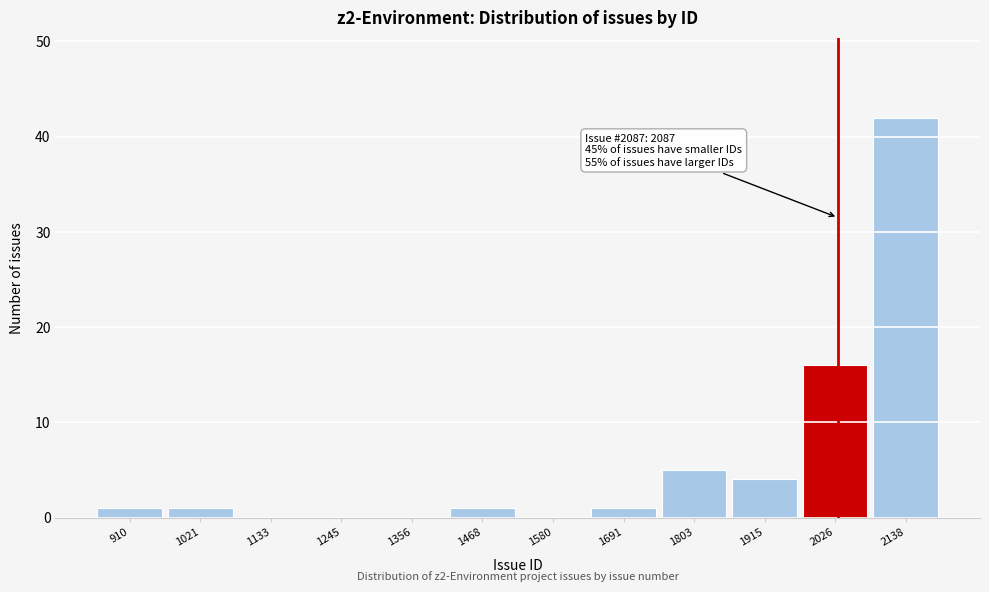

Reading left to right, list all the values displayed in this chart.

910=1	1021=1	1133=0	1245=0	1356=0	1468=1	1580=0	1691=1	1803=5	1915=4	2026=16	2138=42